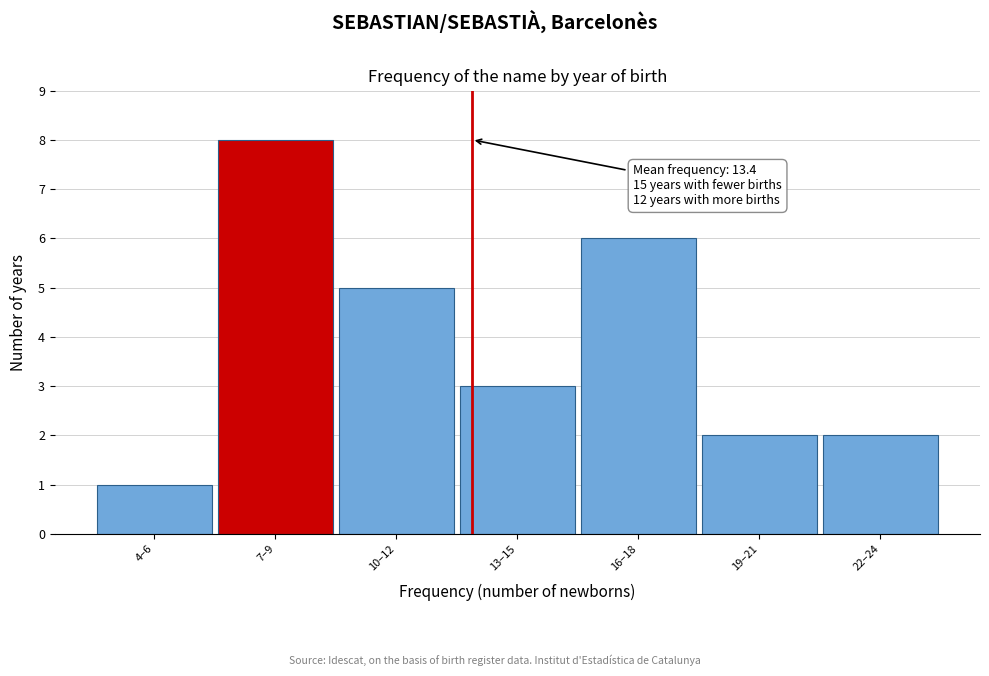

Reading right to left, list all the values displayed in this chart.

22–24=2	19–21=2	16–18=6	13–15=3	10–12=5	7–9=8	4–6=1